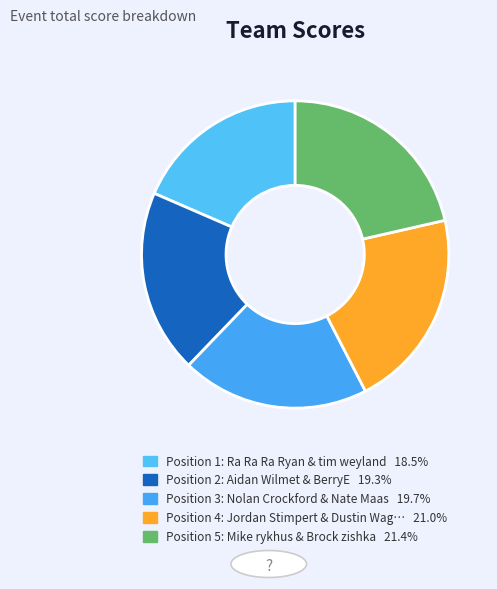

How many segments does this pie chart have?

5